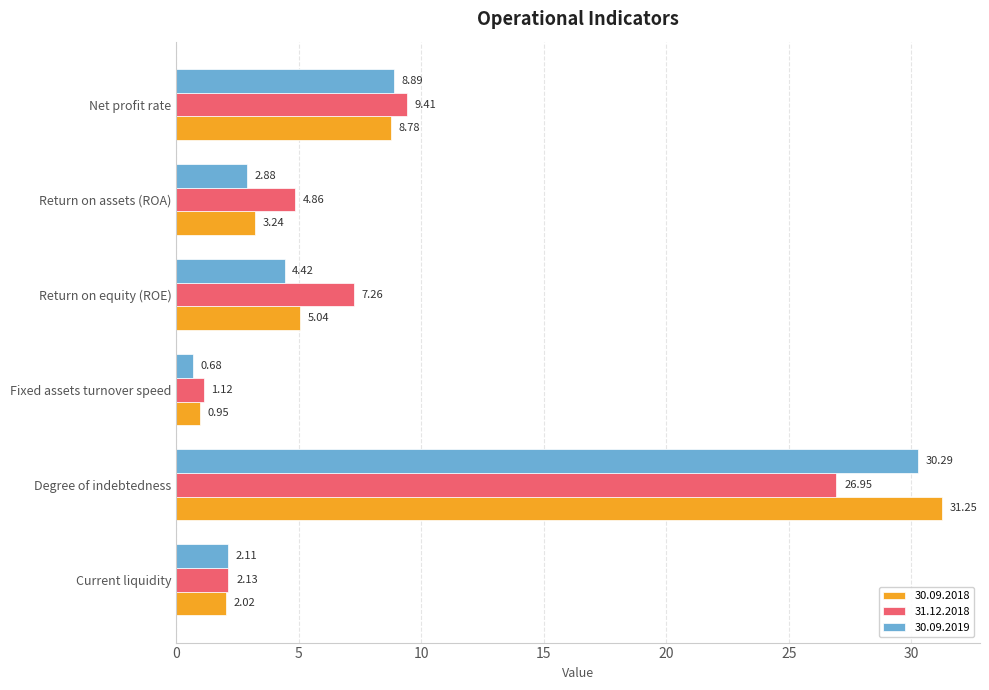

How many data points in 31.12.2018 are above 7?

3